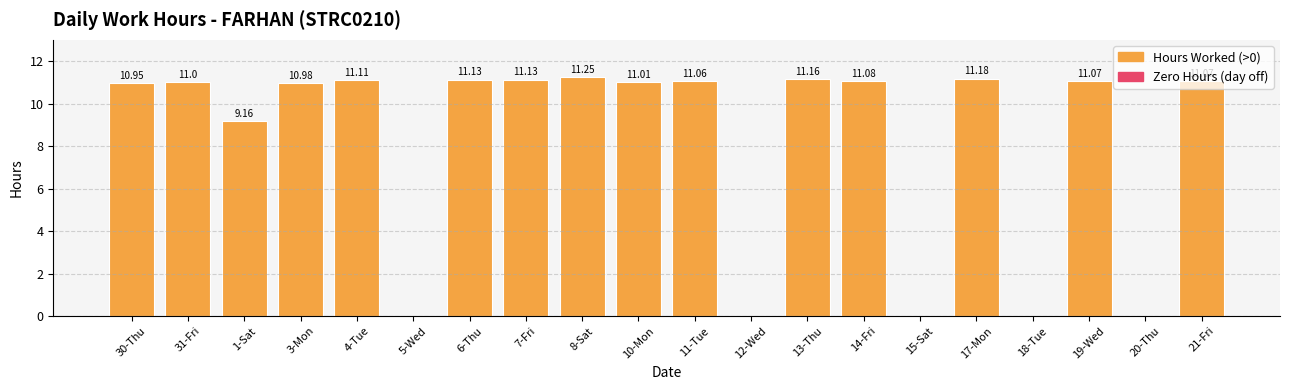

What is the sum of the values at 17-Mon and 18-Tue?

11.2